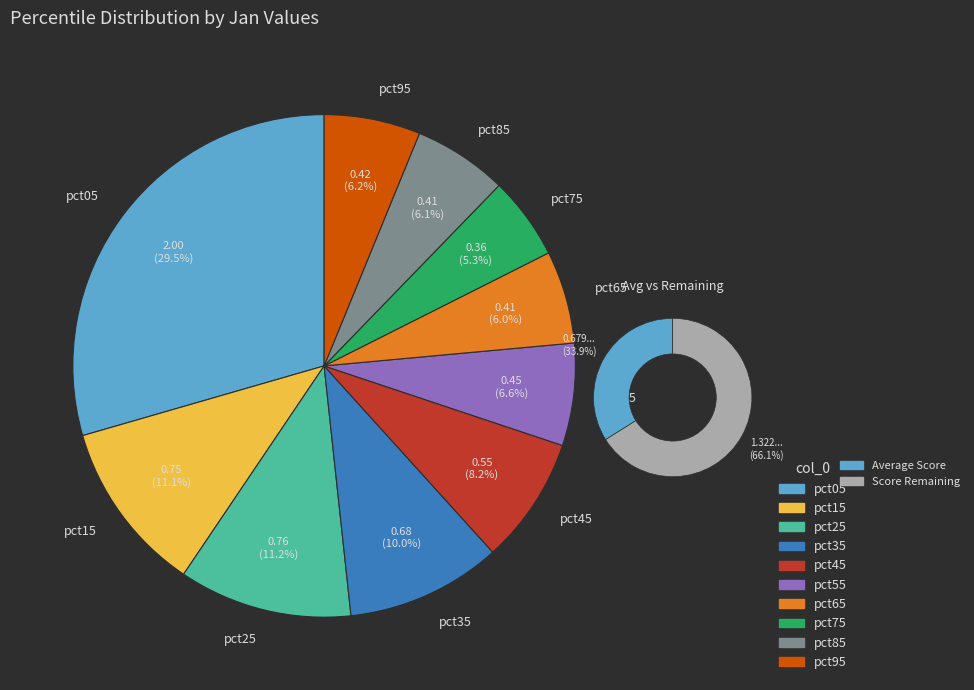

To the nearest percent, what percentage of the pie is pct35?

10%